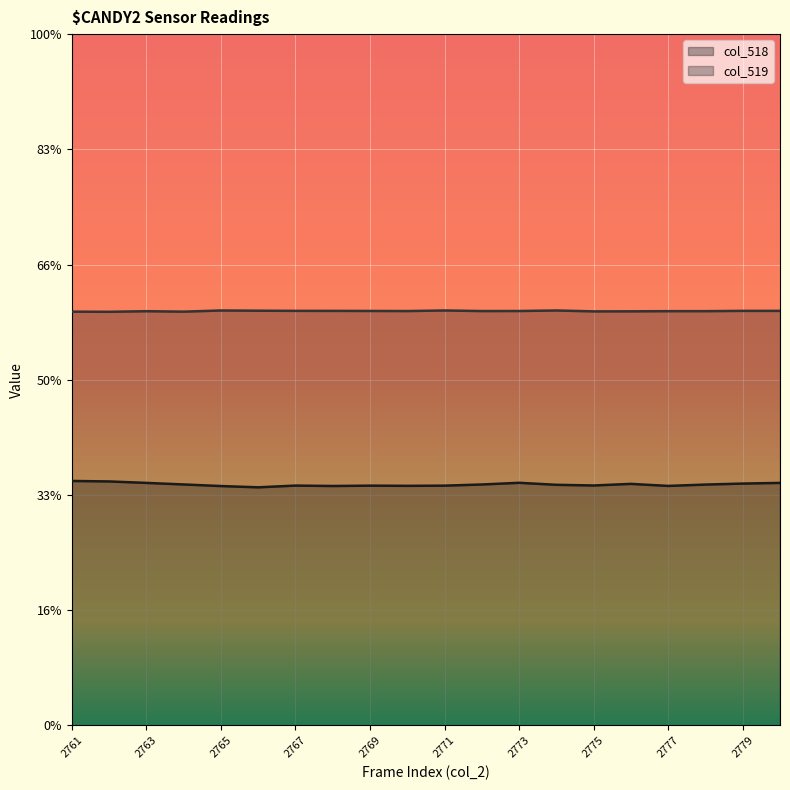

How many distinct data groups are displayed?

2